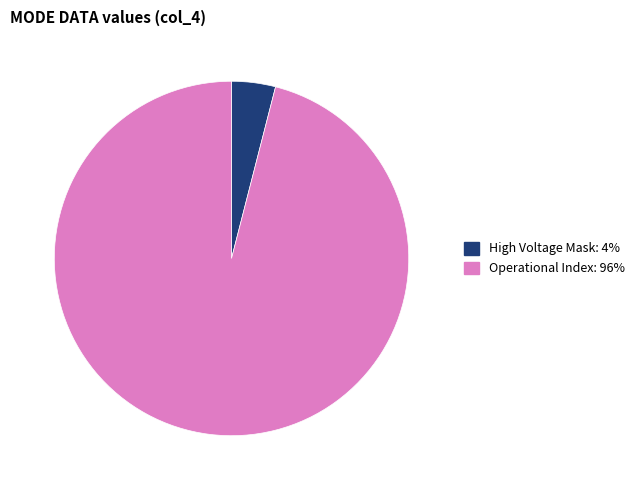

Is there a majority slice in this chart?

Yes